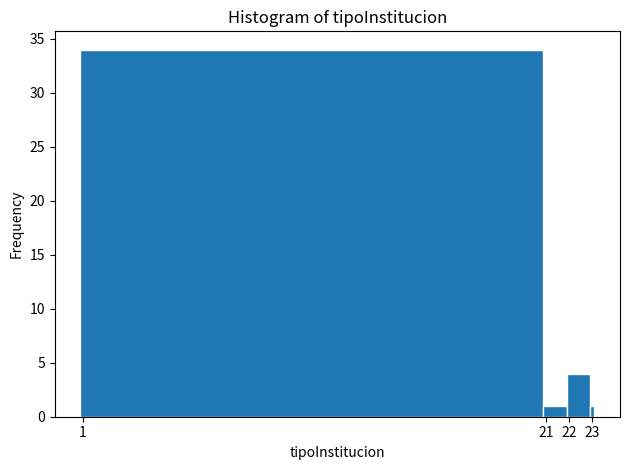

Read against the x-axis, roughly where is the centre of the tallest bar?

10.9